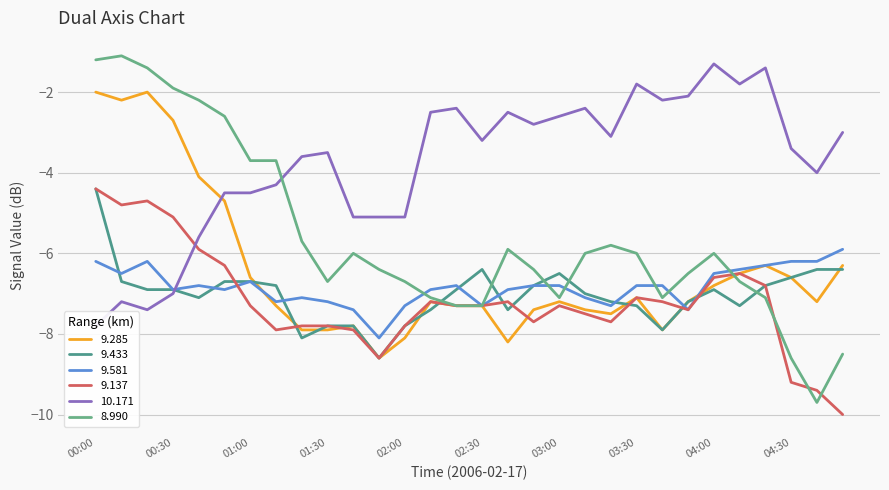

Which label corresponds to the smallest value in the chart?

05:00